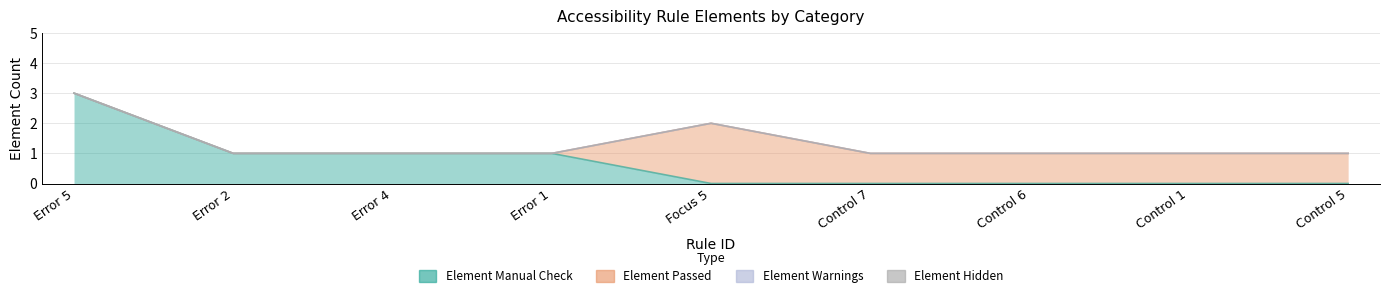

Between Error 1 and Control 6, which series saw the biggest shift?

Element Manual Check